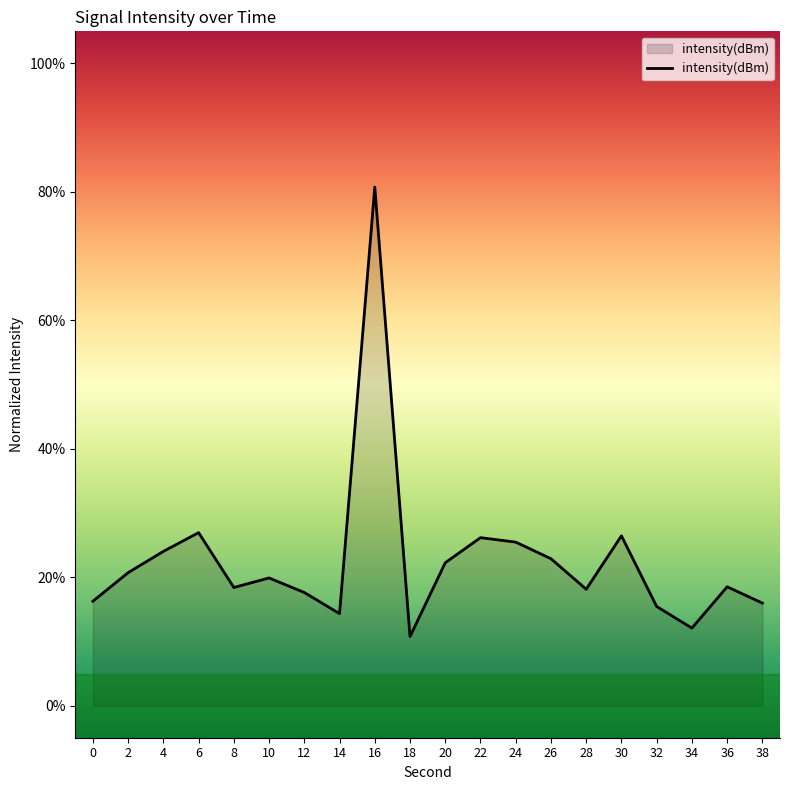

Where does the data first go above 19?

2